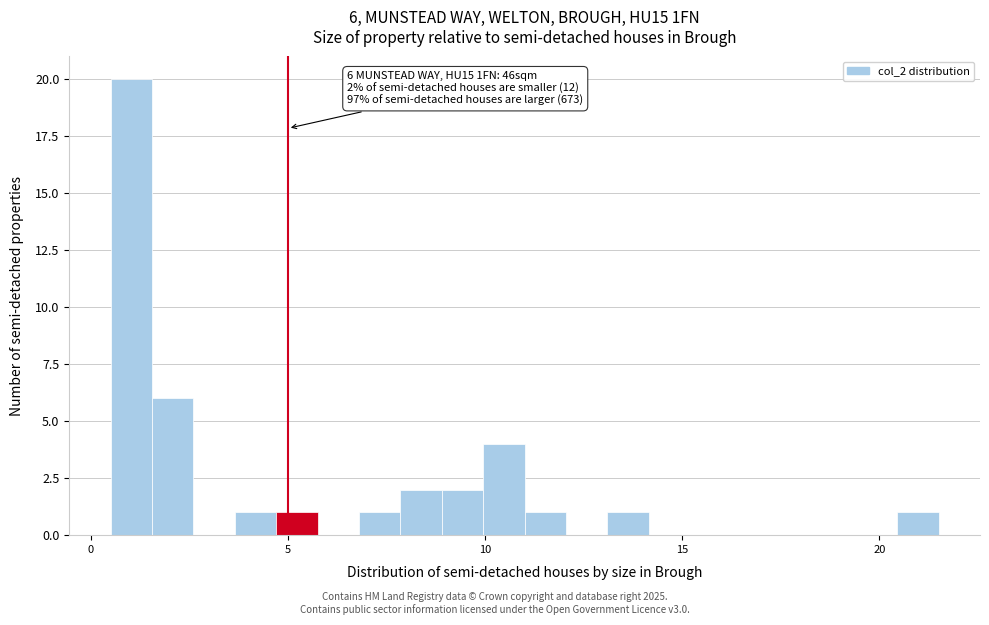

Read against the x-axis, roughly where is the centre of the tallest bar?

1.0